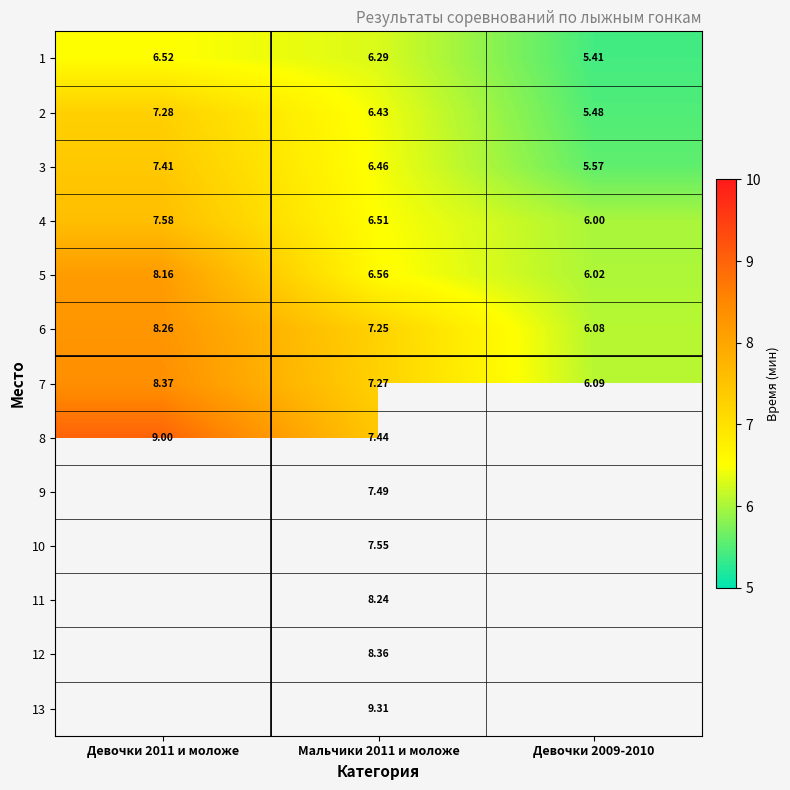

True or false: 5 has a value of 6.6 at Мальчики 2011 и моложе.

True